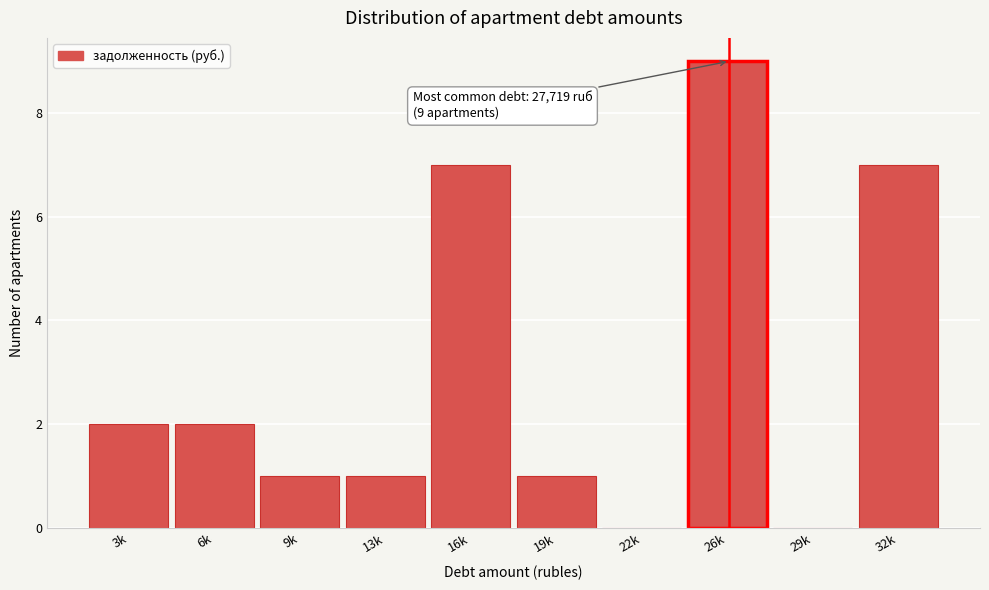

Reading left to right, transcribe all the data shown in this chart.

3k=2	6k=2	9k=1	13k=1	16k=7	19k=1	22k=0	26k=9	29k=0	32k=7